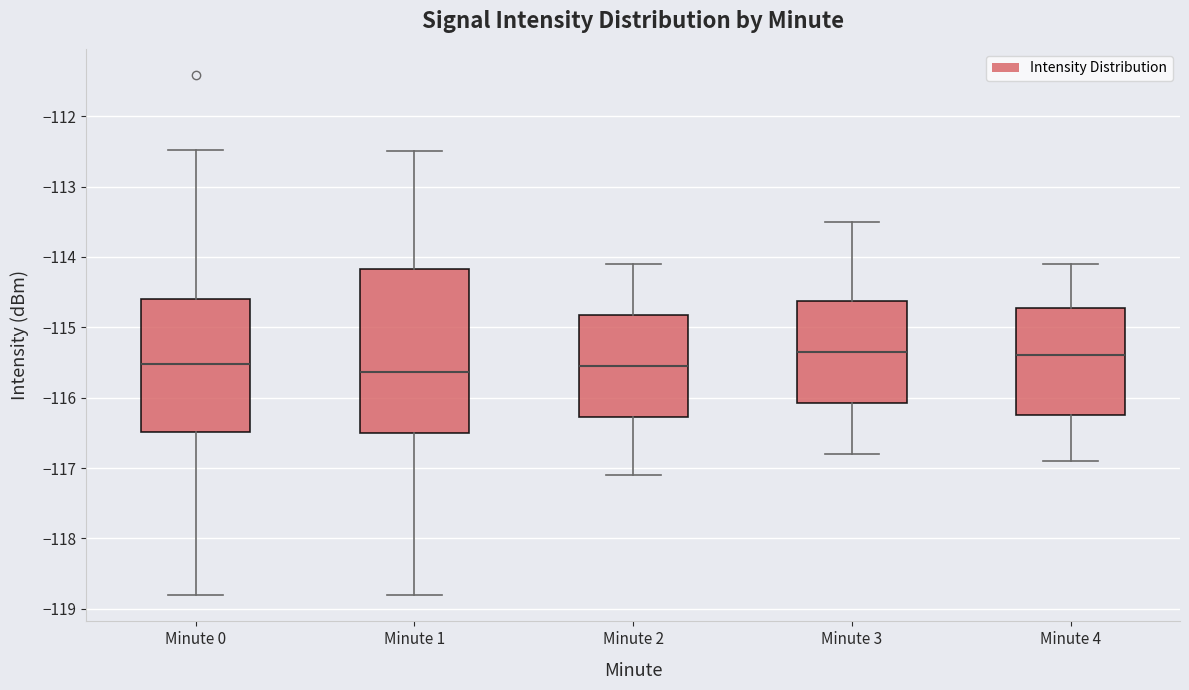

Where does the median line of the box for Minute 1 sit on the y-axis? The values are not printed on the chart, so give them approximately, as read against the axis.

-115.6